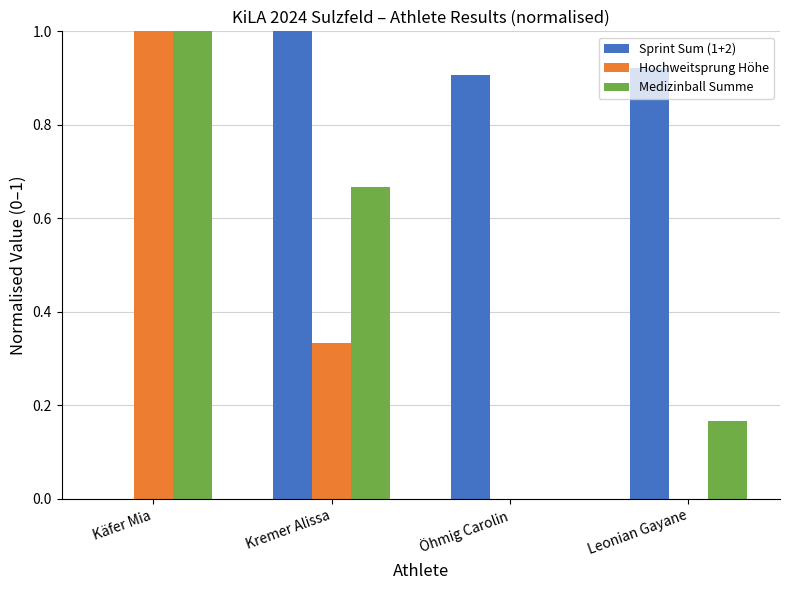

Is the value of Medizinball Summe at Käfer Mia greater than the value of Sprint Sum (1+2) at Öhmig Carolin?

Yes